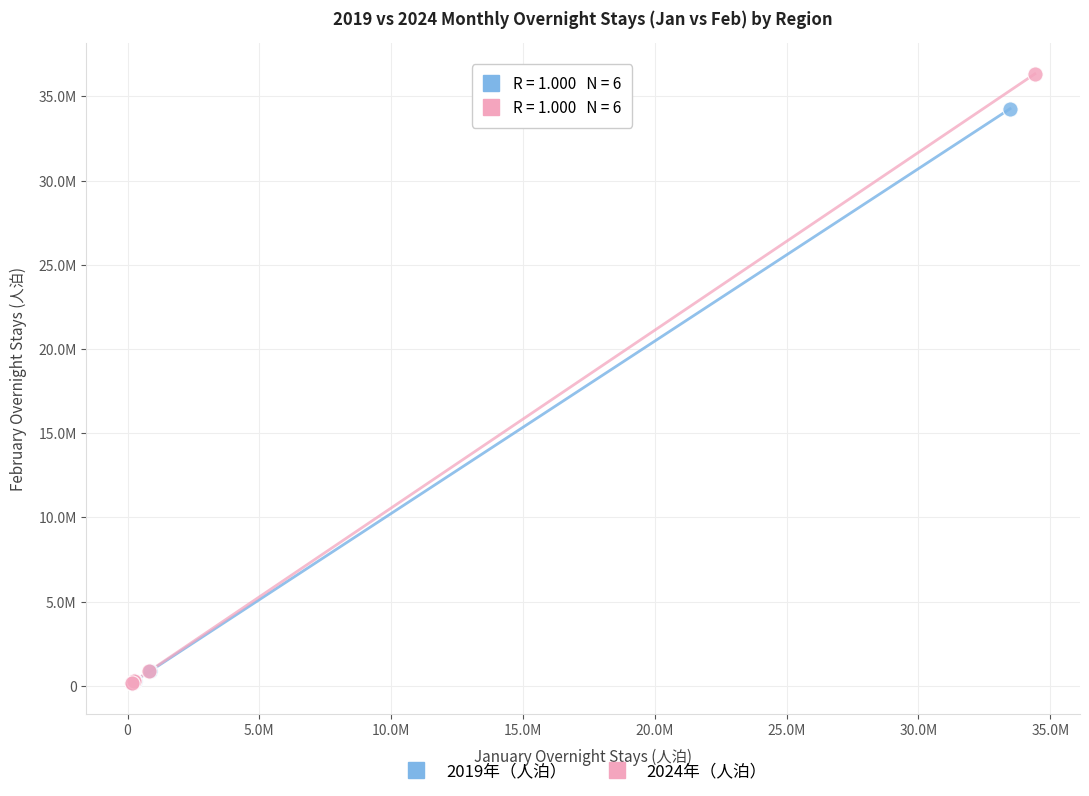

What are all the series names shown in the legend?

2019年（人泊）, 2024年（人泊）